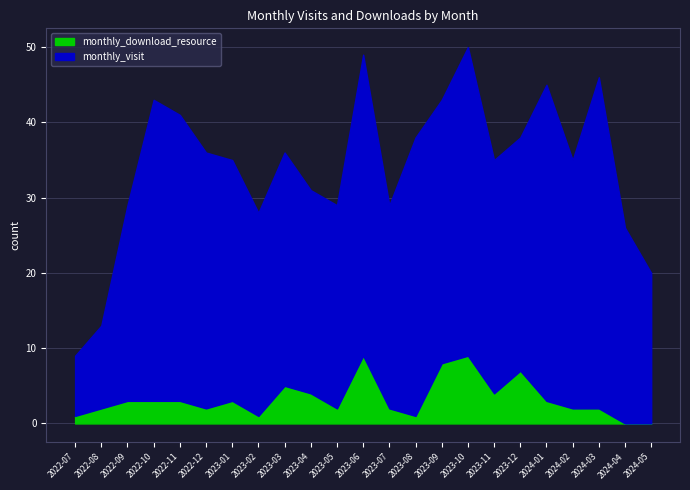

At which label does monthly_download_resource reach its minimum?

2024-04